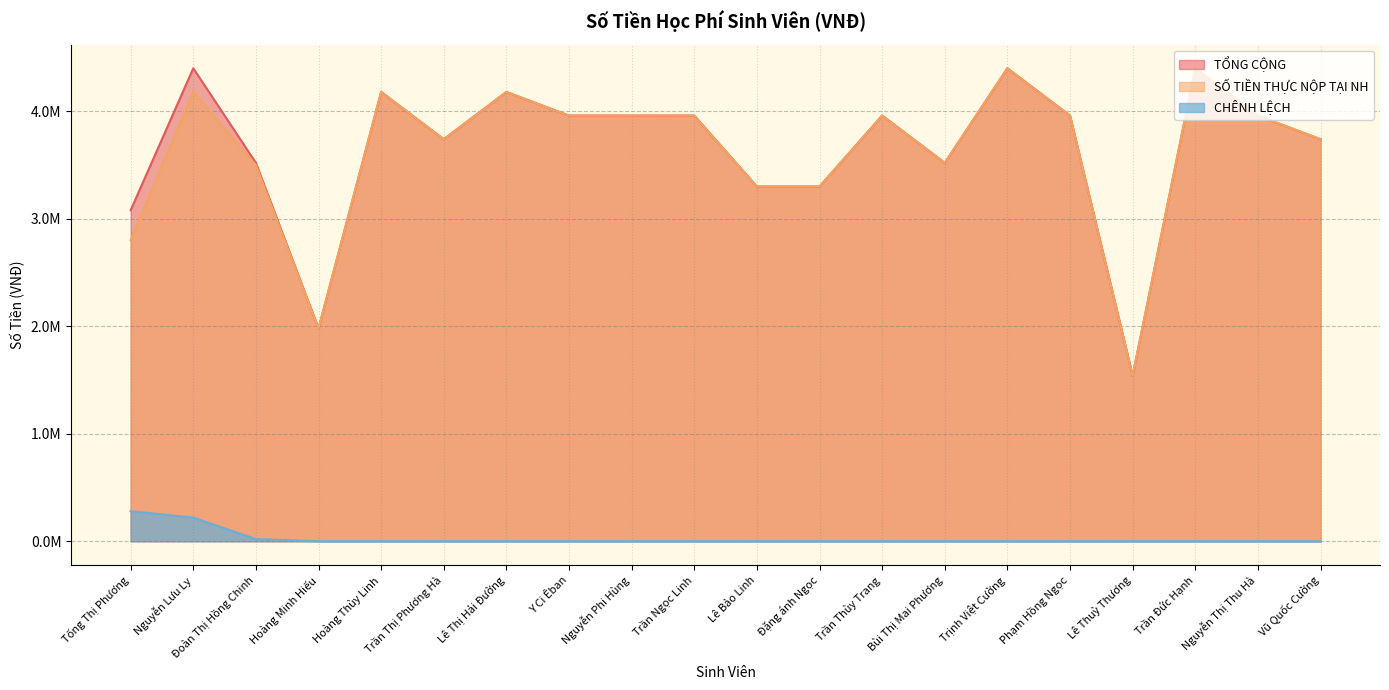

What is the value of the TỔNG CỘNG point at the 16th from the left?

3960000